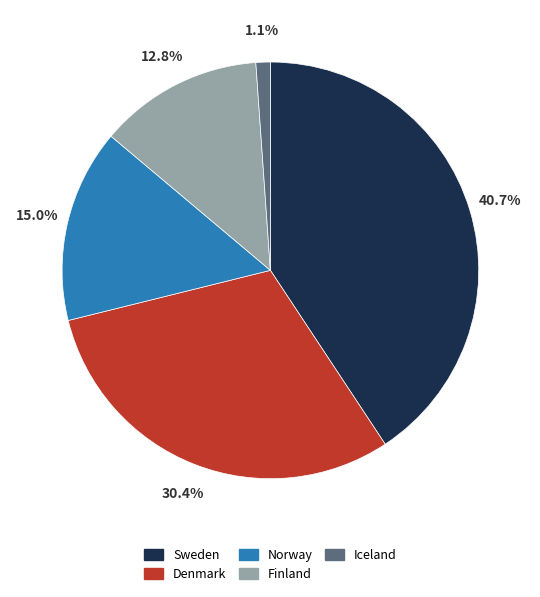

To the nearest percent, what portion does Iceland represent?

1%